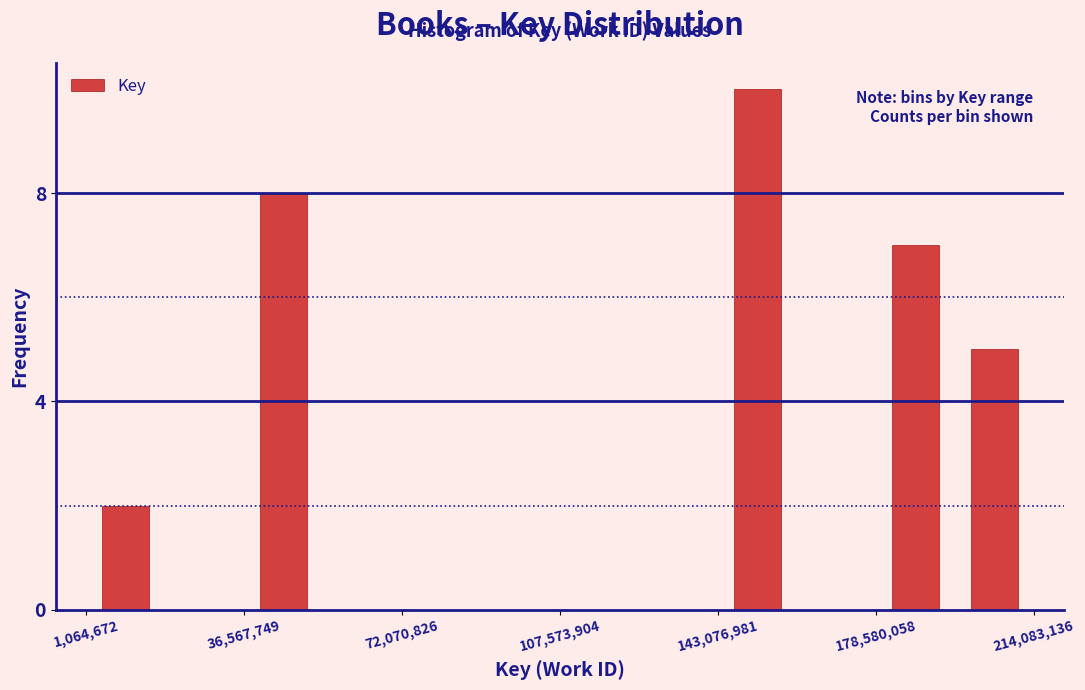

Around what value on the x-axis is the tallest bar? Give the approximate position of its centre, as read against the axis.

150000000